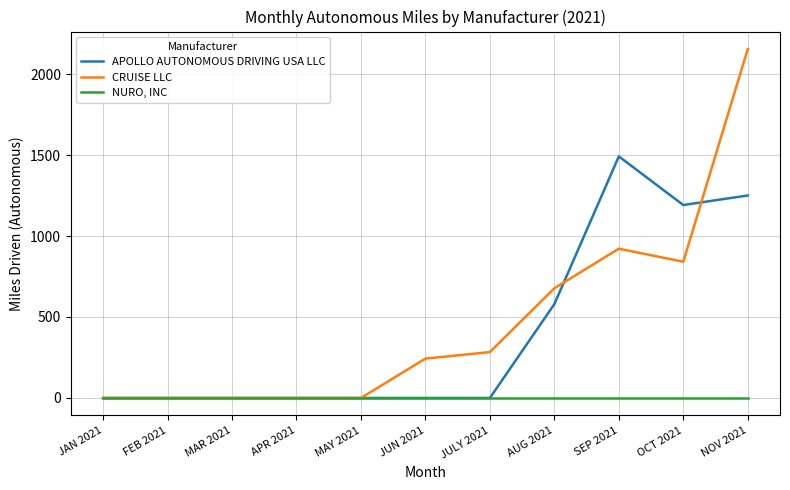

Rank the series by their maximum value, from lowest to highest.

NURO, INC, APOLLO AUTONOMOUS DRIVING USA LLC, CRUISE LLC